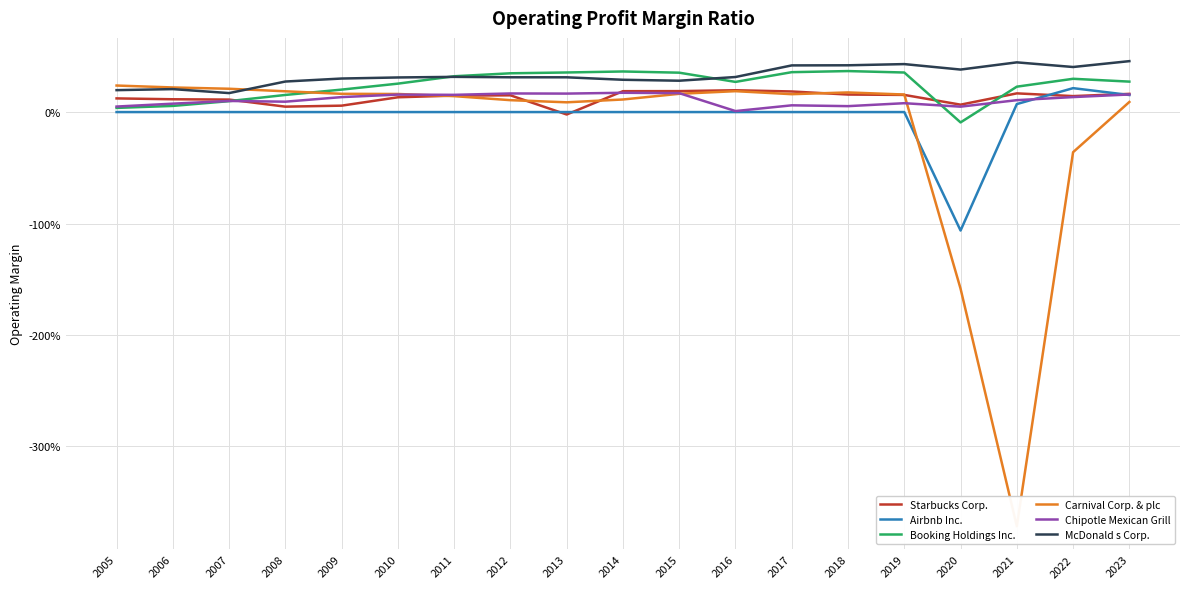

Which series changed the most between 2015 and 2019?

McDonald s Corp.